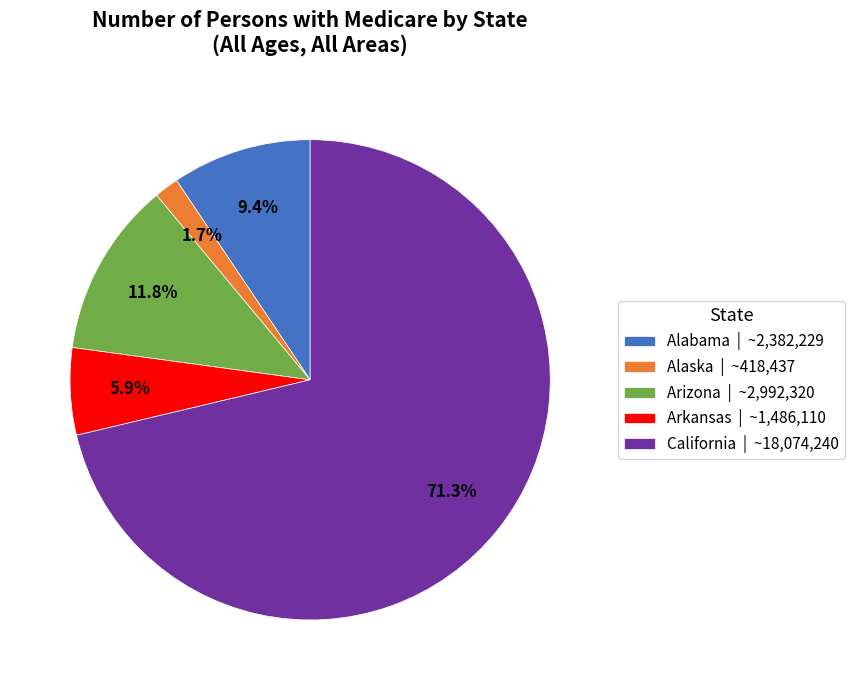

Between California | ~18,074,240 and Alaska | ~418,437, which is larger?

California | ~18,074,240